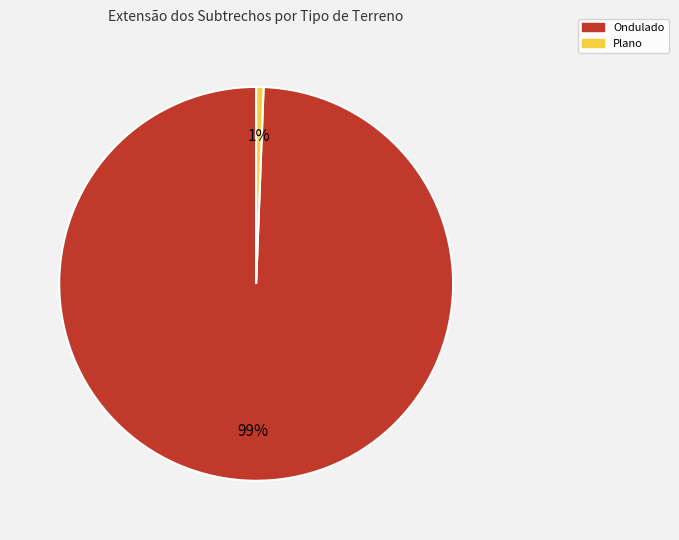

Is there a majority slice in this chart?

Yes